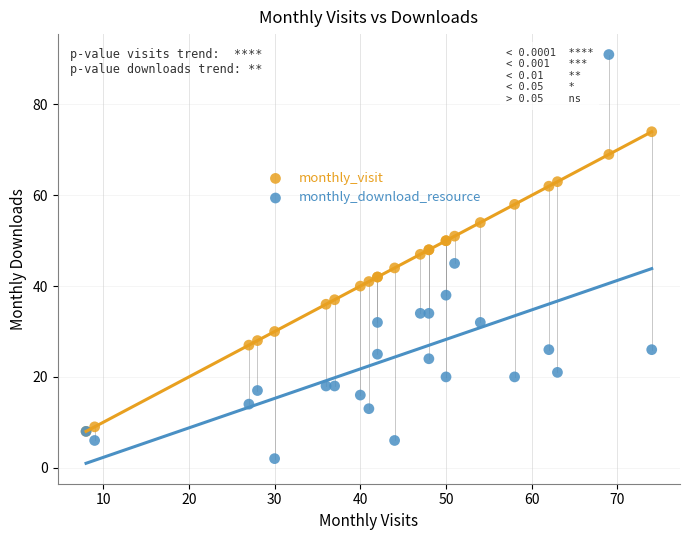

Which series has the widest spread of Y values?

monthly_download_resource